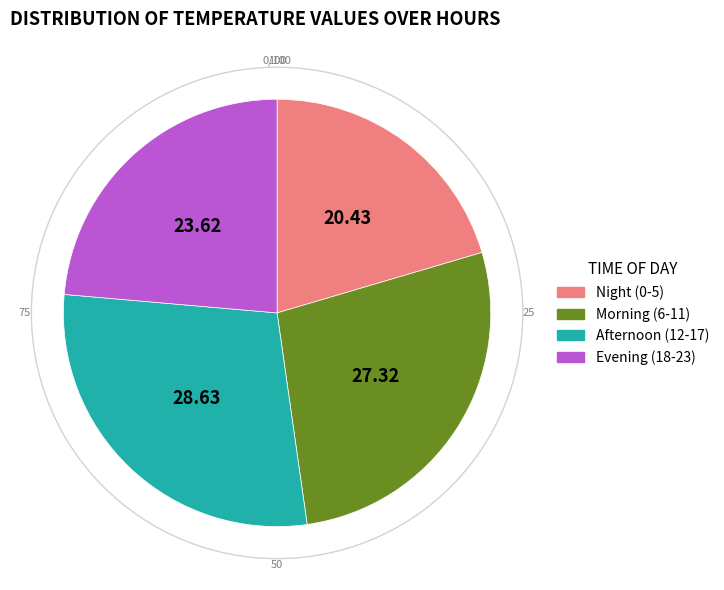

Rank the categories by value from highest to lowest.

Afternoon (12-17), Morning (6-11), Evening (18-23), Night (0-5)